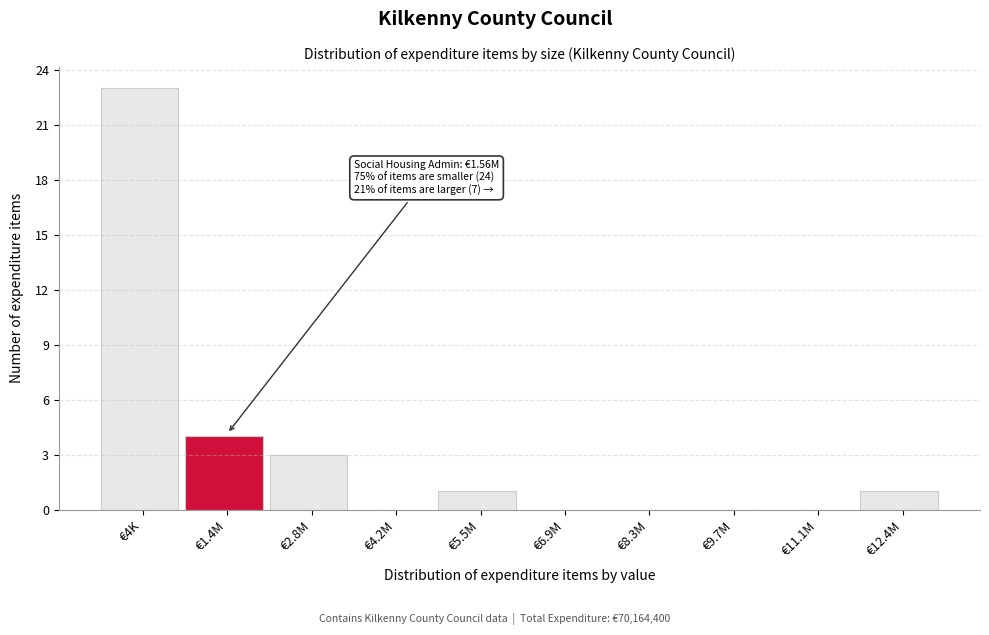

Reading right to left, extract all data points from this chart.

€12.4M=1	€11.1M=0	€9.7M=0	€8.3M=0	€6.9M=0	€5.5M=1	€4.2M=0	€2.8M=3	€1.4M=4	€4K=23